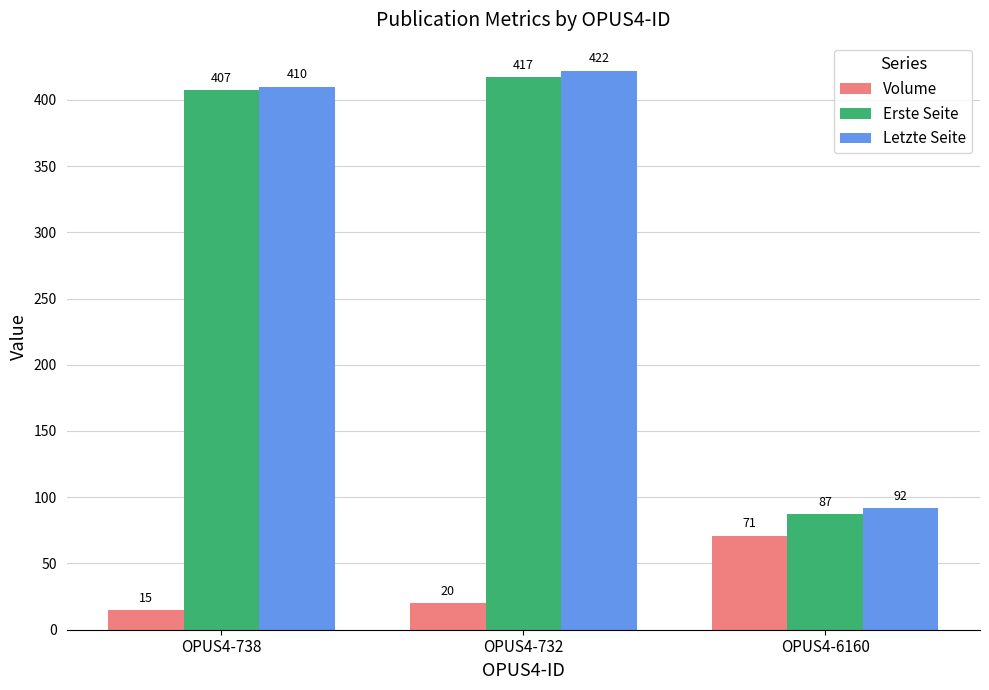

Reading left to right, extract all data points from this chart.

Volume: OPUS4-738=15	OPUS4-732=20	OPUS4-6160=71
Erste Seite: OPUS4-738=407	OPUS4-732=417	OPUS4-6160=87
Letzte Seite: OPUS4-738=410	OPUS4-732=422	OPUS4-6160=92